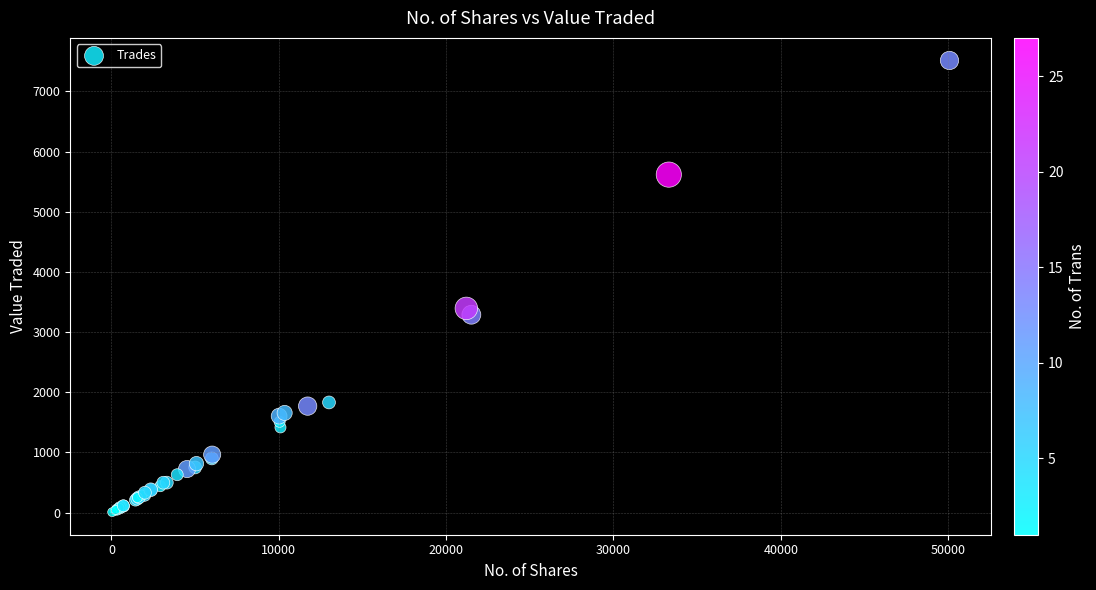

What Y value in the scatter plot is closest to 3760?

3393